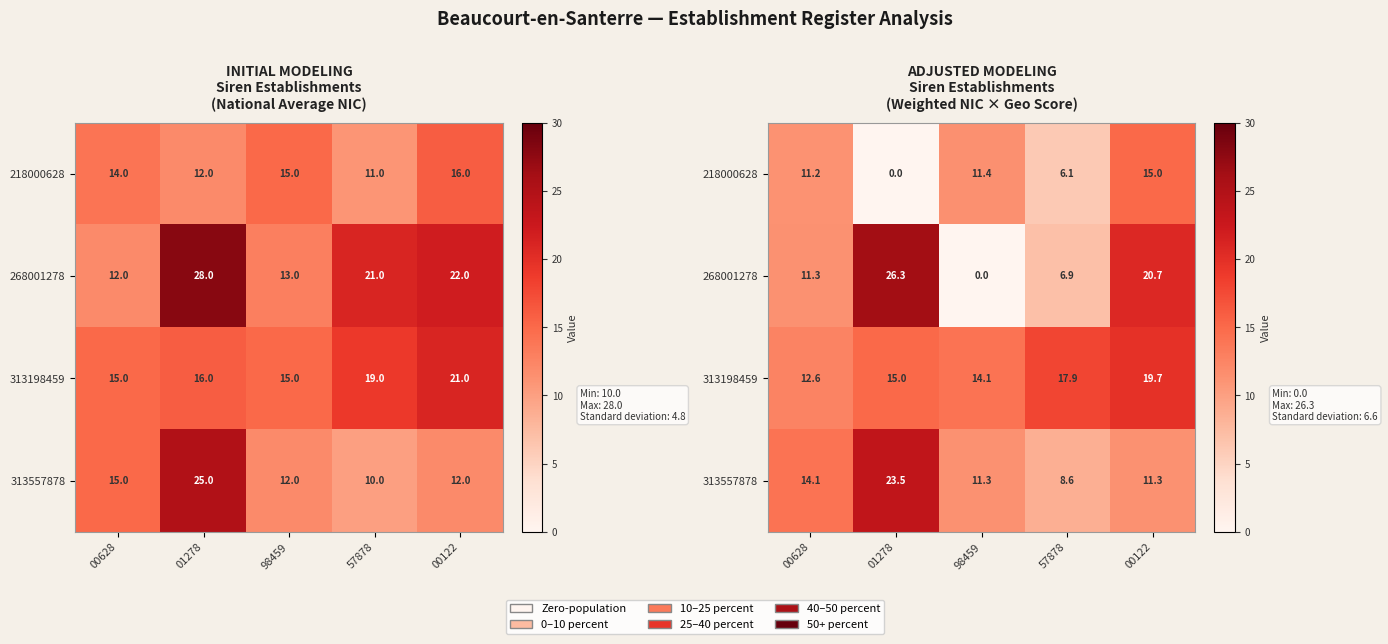

Between 98459 and 57878, which is larger?

98459